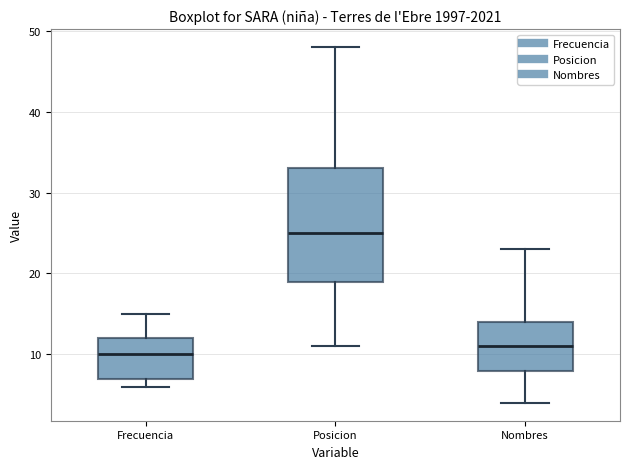

Where does the lower whisker of the box for Nombres end on the y-axis? The values are not printed on the chart, so give them approximately, as read against the axis.

4